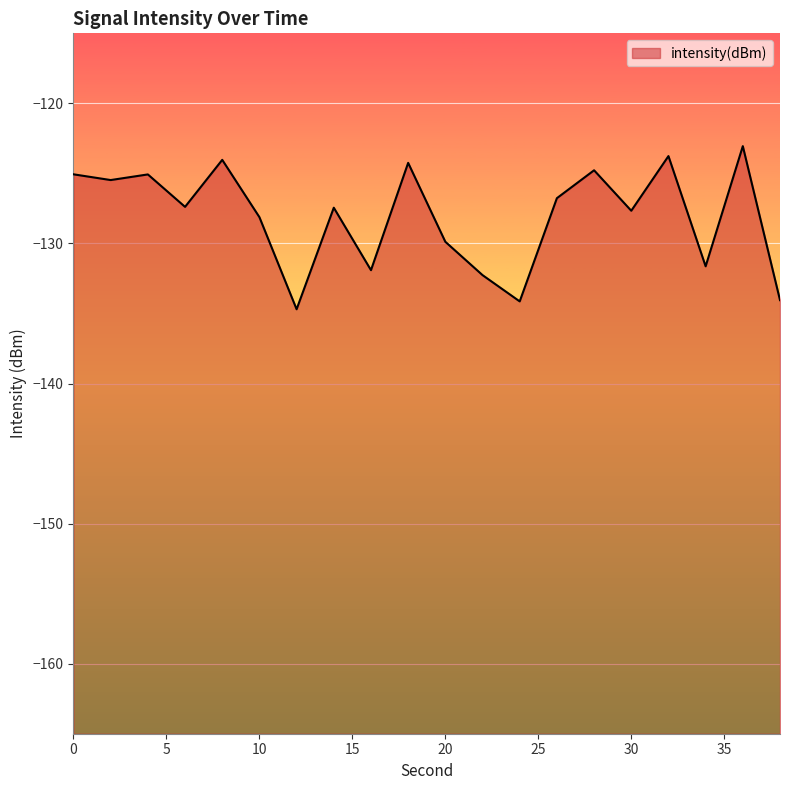

What is the average value?

-128.1